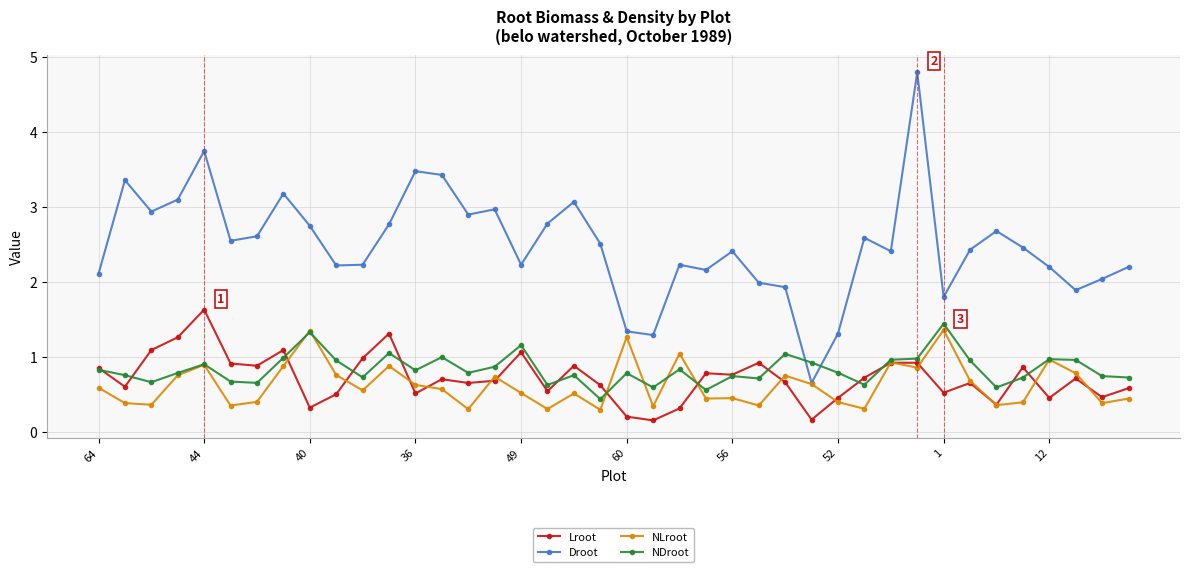

How many data points does each series have?

40